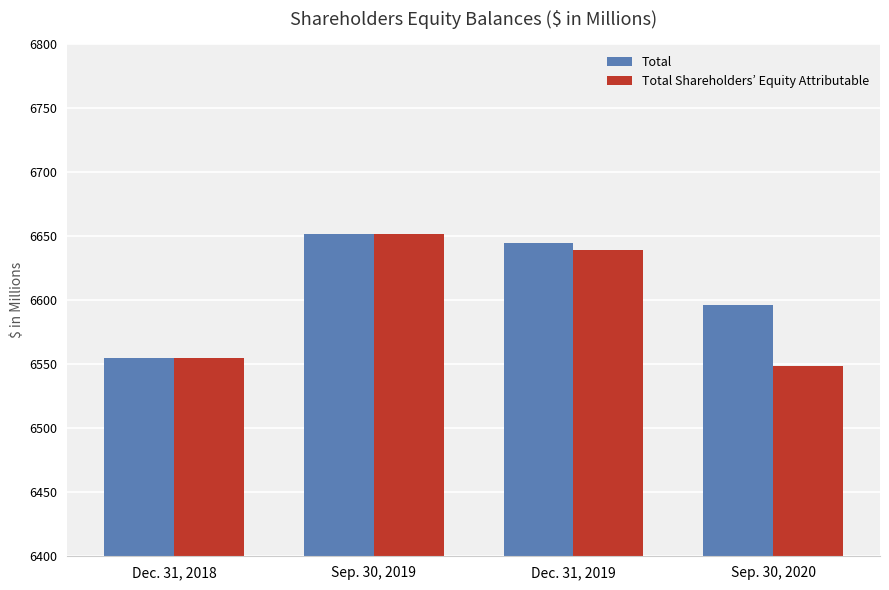

What is the spread (max minus min) of values at Dec. 31, 2019?

6